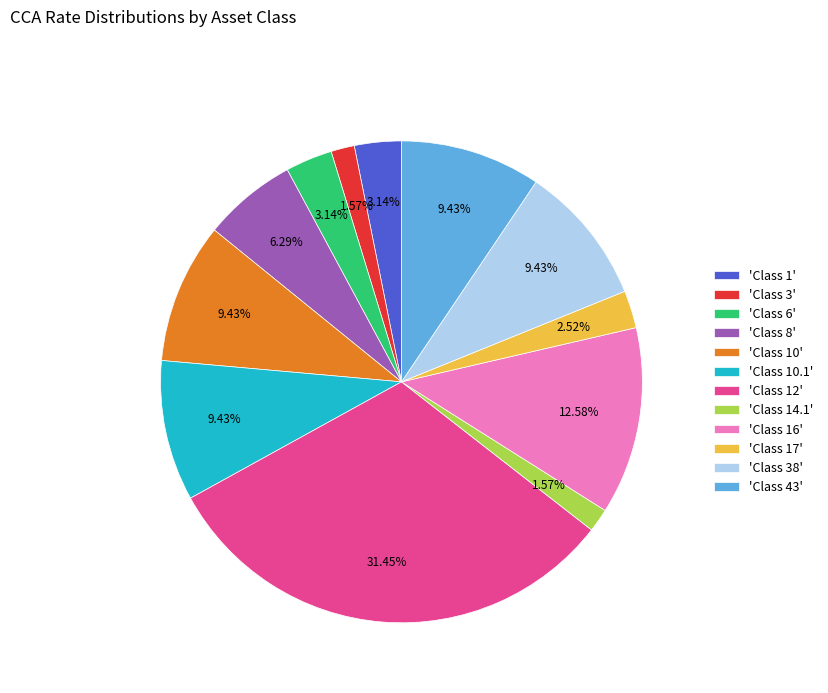

Is the sum of 'Class 8' and 'Class 1' greater than half?

No